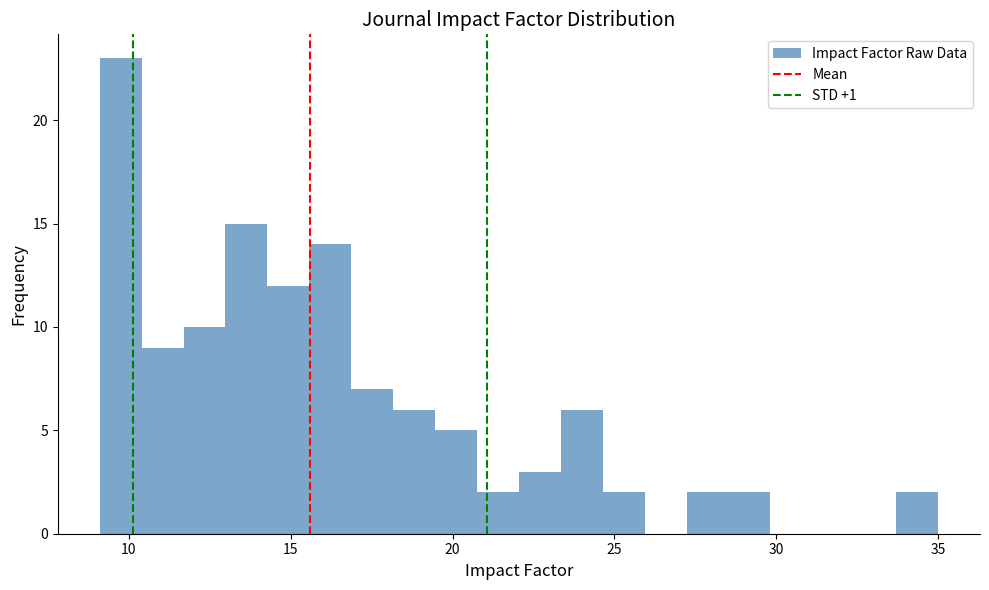

Read against the x-axis, roughly where is the centre of the tallest bar?

9.5